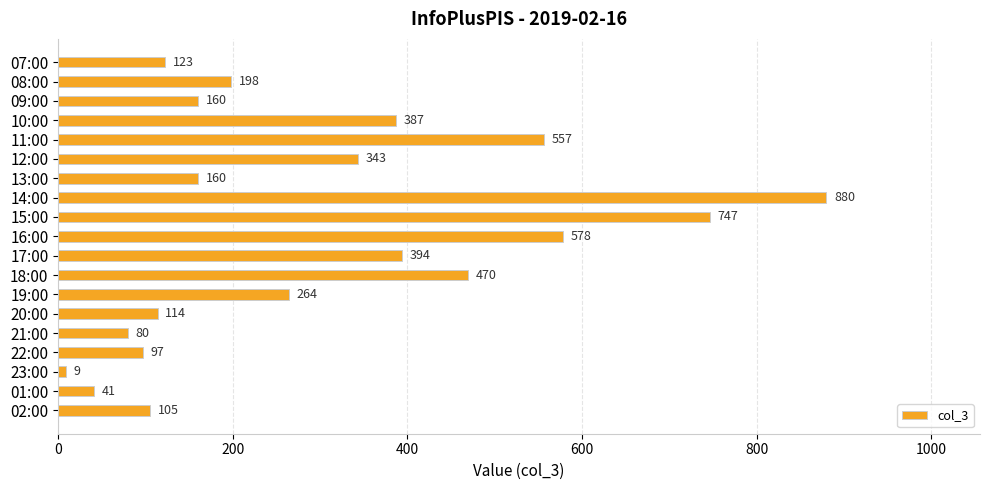

What is the average value?

300